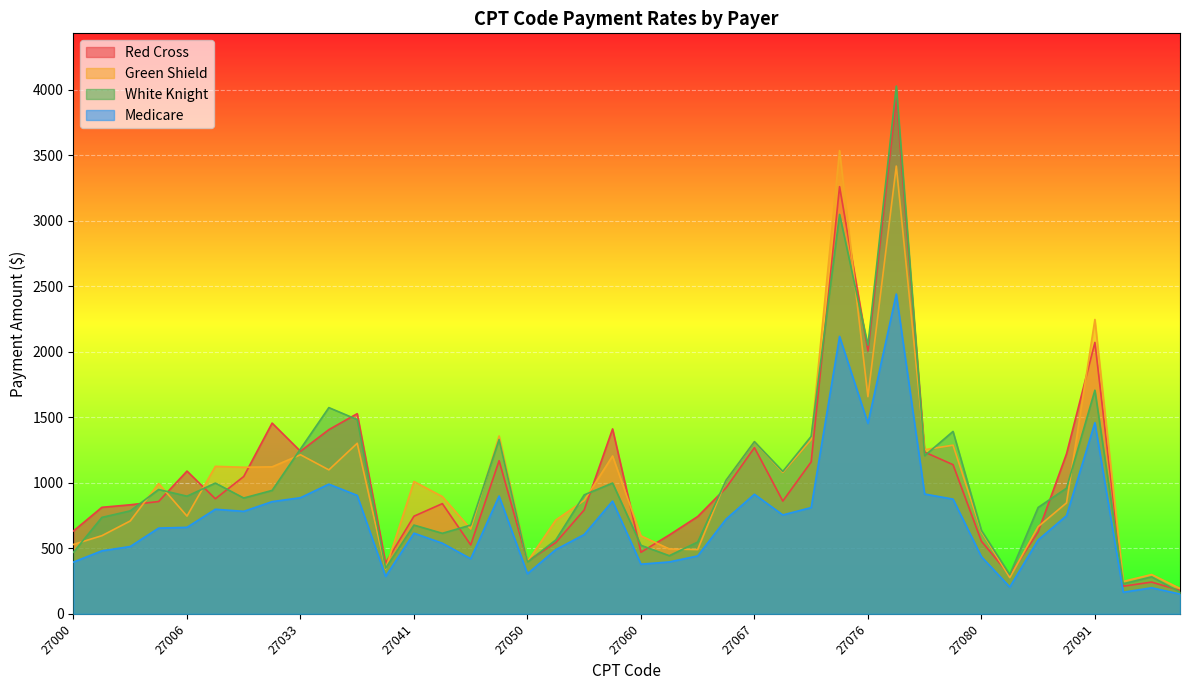

How many data points in Red Cross are above 861?

20